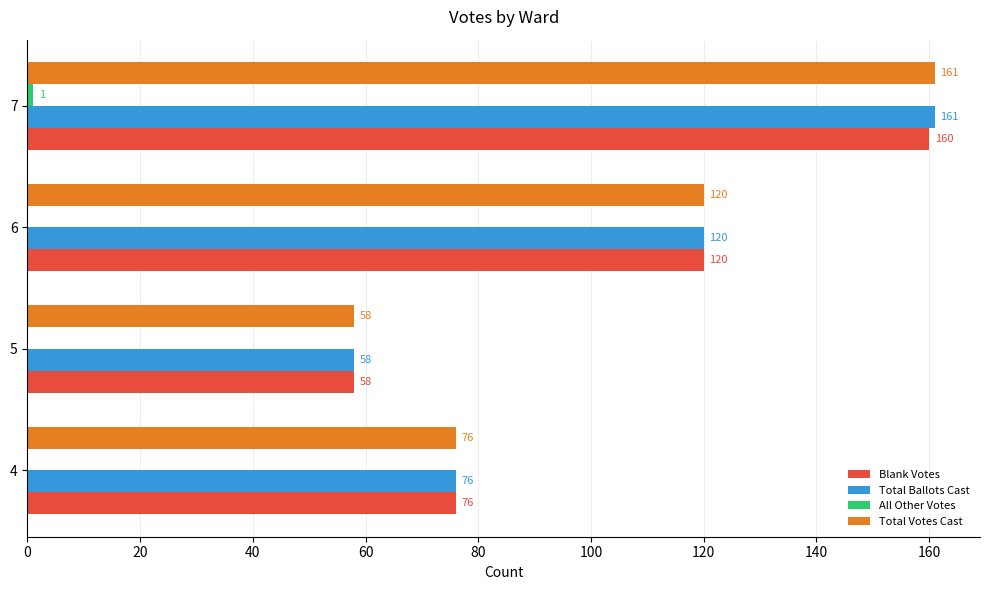

True or false: Total Ballots Cast has a value of 76 at 4.

True